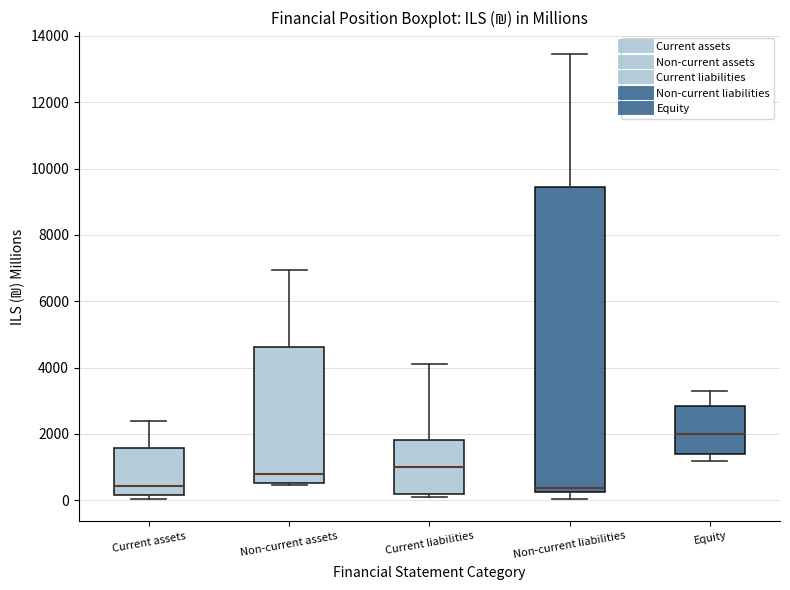

Reading left to right, transcribe this box plot: for each box, give where its median line is, the range the box spans, and where its two whiskers end, as read against the y-axis. The values are not printed on the chart, so give them approximately, as read against the axis.

Current assets: median 400, box 200 to 1600, whiskers 0 to 2400
Non-current assets: median 800, box 600 to 4600, whiskers 400 to 7000
Current liabilities: median 1000, box 200 to 1800, whiskers 0 to 4200
Non-current liabilities: median 400, box 200 to 9400, whiskers 0 to 13400
Equity: median 2000, box 1400 to 2800, whiskers 1200 to 3400